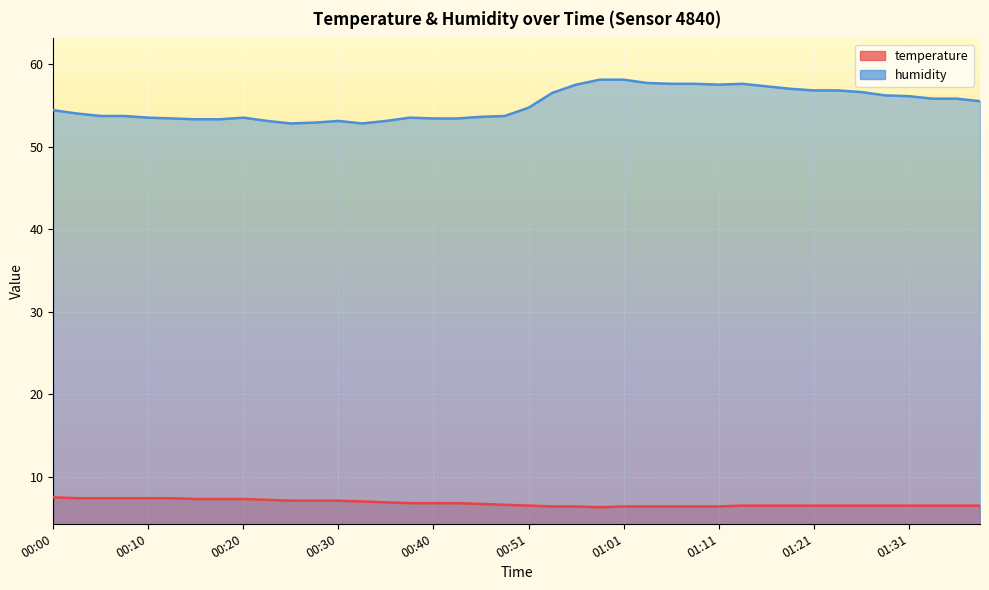

Reading left to right, extract all data points from this chart.

temperature: 00:00=7.5	00:03=7.4	00:05=7.4	00:08=7.4	00:10=7.4	00:13=7.4	00:15=7.3	00:18=7.3	00:20=7.3	00:23=7.2	00:25=7.1	00:28=7.1	00:30=7.1	00:33=7.0	00:35=6.9	00:38=6.8	00:40=6.8	00:43=6.8	00:46=6.7	00:48=6.6	00:51=6.5	00:53=6.4	00:56=6.4	00:58=6.3	01:01=6.4	01:03=6.4	01:06=6.4	01:08=6.4	01:11=6.4	01:13=6.5	01:16=6.5	01:18=6.5	01:21=6.5	01:23=6.5	01:26=6.5	01:28=6.5	01:31=6.5	01:33=6.5	01:36=6.5	01:38=6.5
humidity: 00:00=54.4	00:03=54.0	00:05=53.7	00:08=53.7	00:10=53.5	00:13=53.4	00:15=53.3	00:18=53.3	00:20=53.5	00:23=53.1	00:25=52.8	00:28=52.9	00:30=53.1	00:33=52.8	00:35=53.1	00:38=53.5	00:40=53.4	00:43=53.4	00:46=53.6	00:48=53.7	00:51=54.7	00:53=56.5	00:56=57.5	00:58=58.1	01:01=58.1	01:03=57.7	01:06=57.6	01:08=57.6	01:11=57.5	01:13=57.6	01:16=57.3	01:18=57.0	01:21=56.8	01:23=56.8	01:26=56.6	01:28=56.2	01:31=56.1	01:33=55.8	01:36=55.8	01:38=55.5